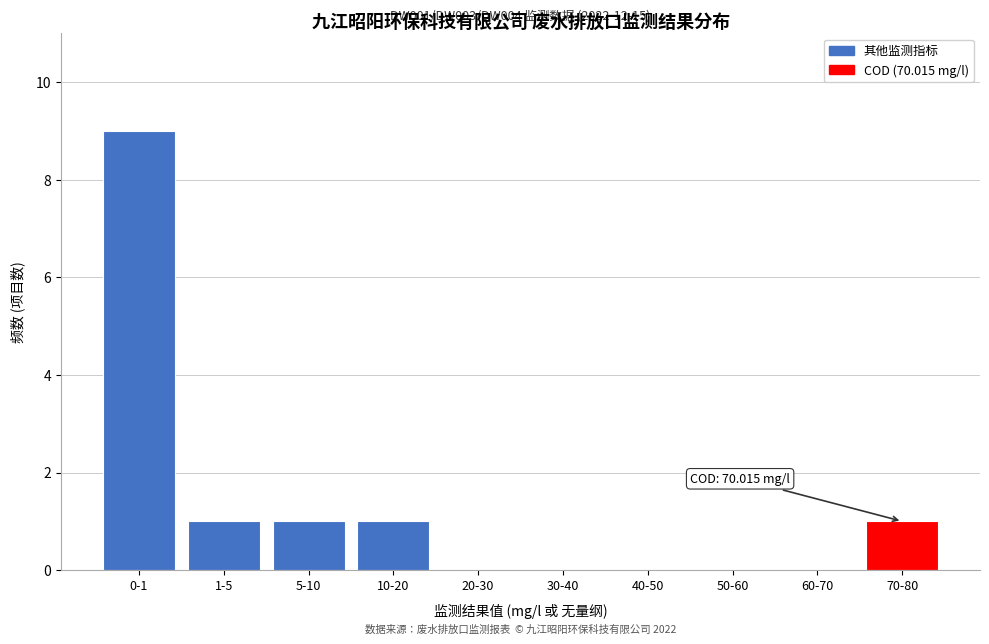

Reading left to right, extract all data points from this chart.

0-1=9	1-5=1	5-10=1	10-20=1	20-30=0	30-40=0	40-50=0	50-60=0	60-70=0	70-80=1